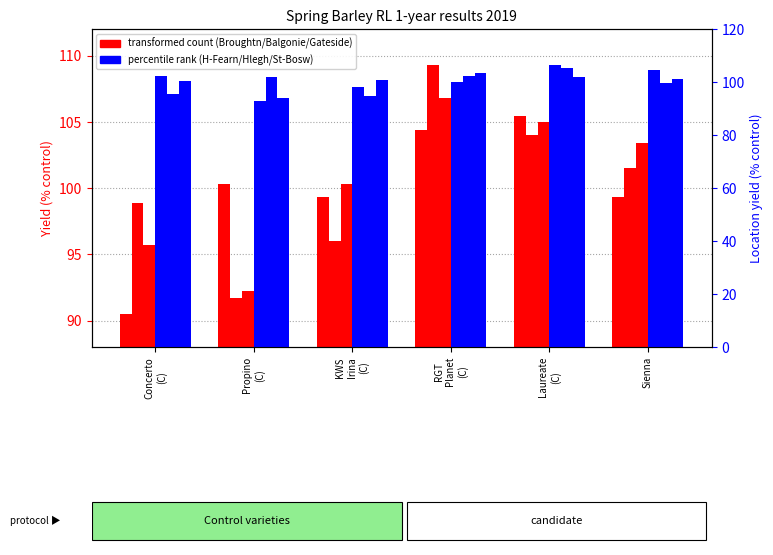

Reading right to left, list all the values displayed in this chart.

Broughtn: 99.3	105.4	104.4	99.3	100.3	90.5
Balgonie: 101.5	104.0	109.3	96.0	91.7	98.9
Gateside: 103.4	105.0	106.8	100.3	92.2	95.7
H-Fearn: 104.7	106.5	100.1	98.3	92.8	102.2
Hlegh: 99.5	105.4	102.4	94.6	102.0	95.5
St-Bosw: 101.1	101.7	103.3	100.9	93.8	100.3